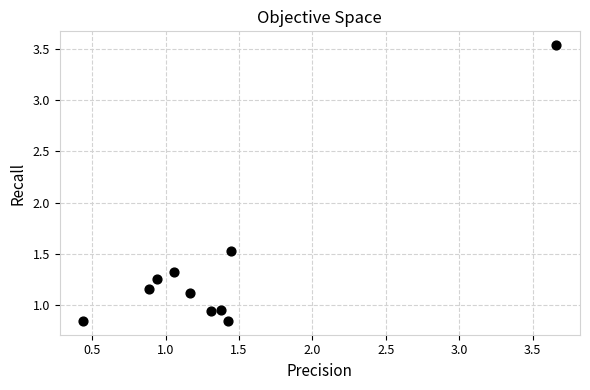

What is the average X value?

1.4